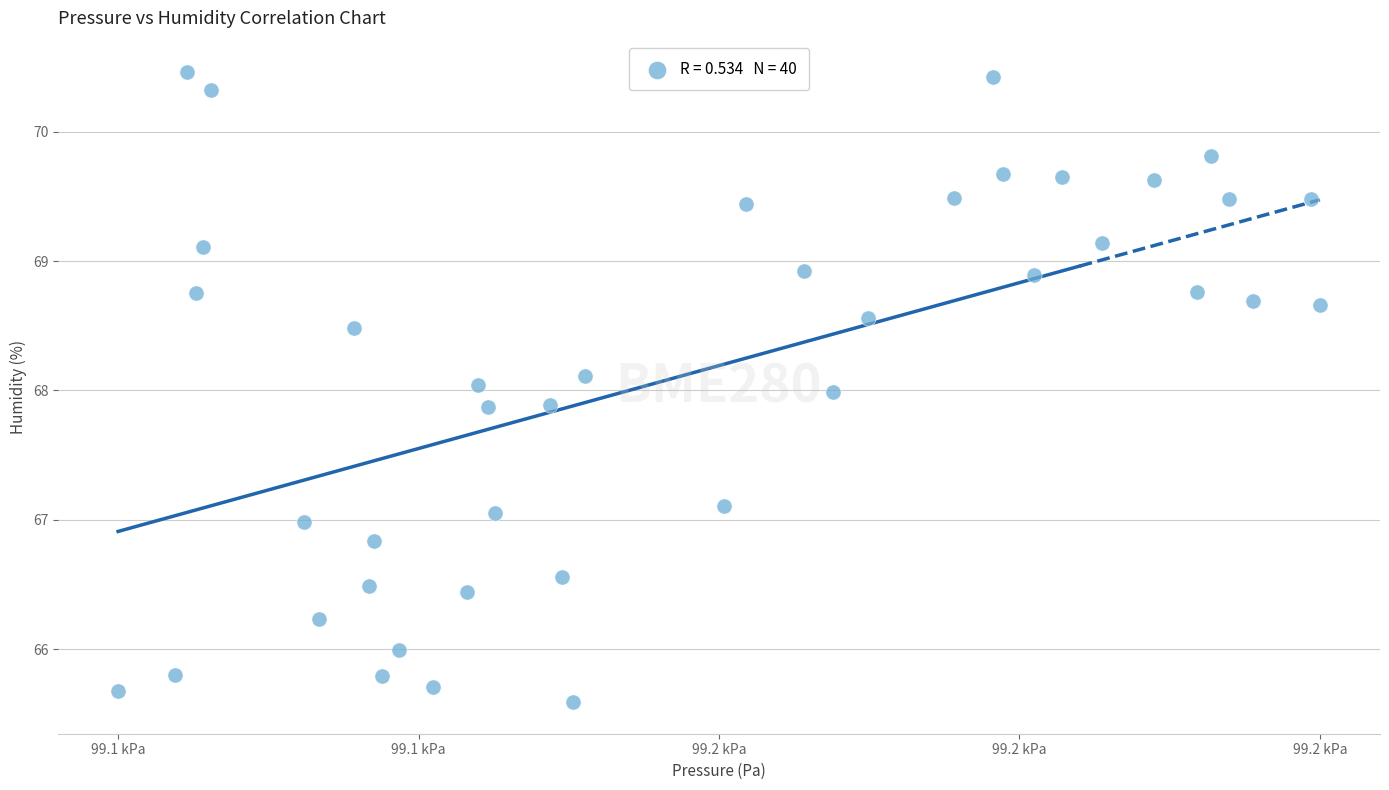

What is the range of X values (max minus min)?

48.8